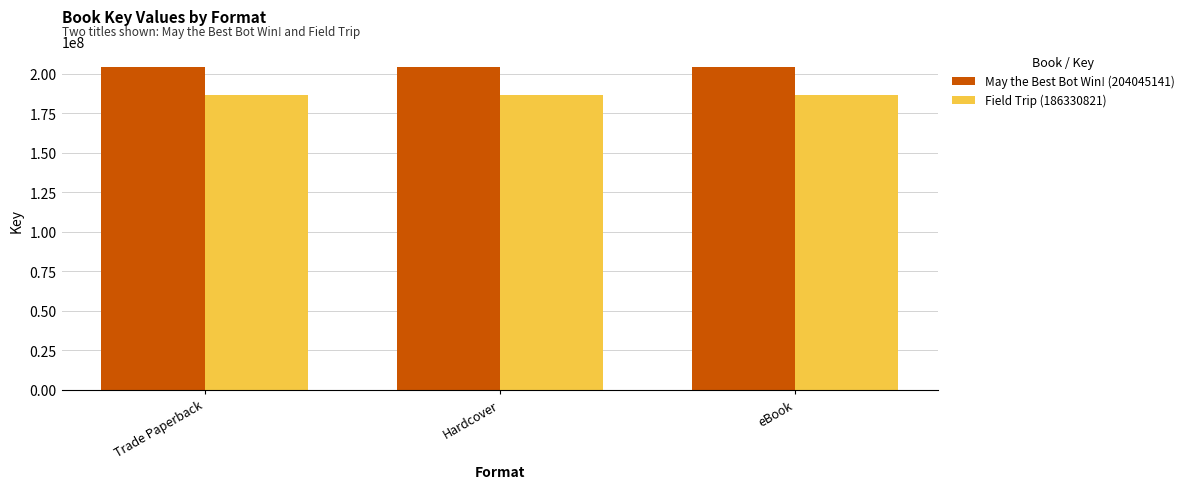

What is the maximum value shown in the chart?

204045141